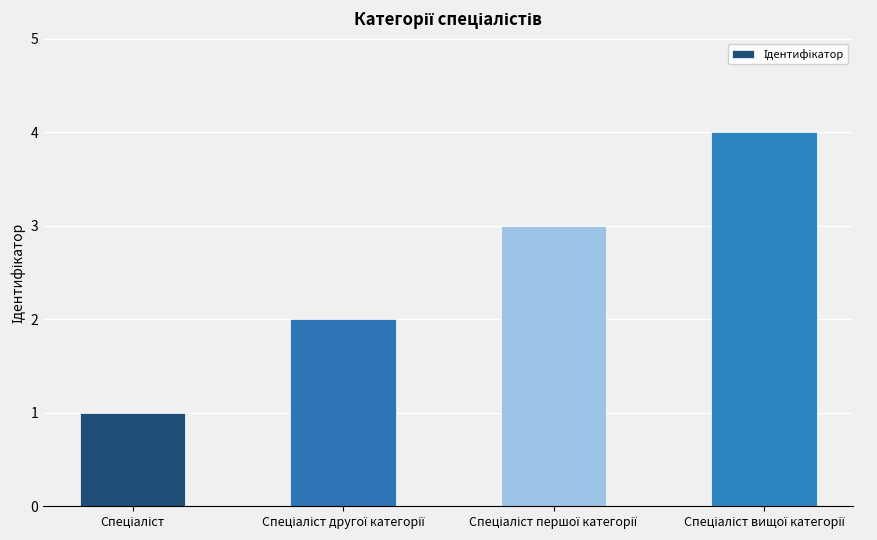

What is the value of the 1st bar from the left?

1